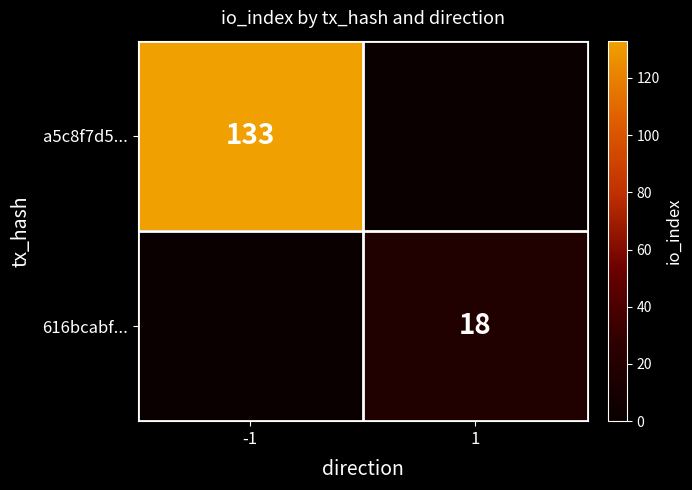

True or false: 616bcabf... has a value of 18 at 1.

True